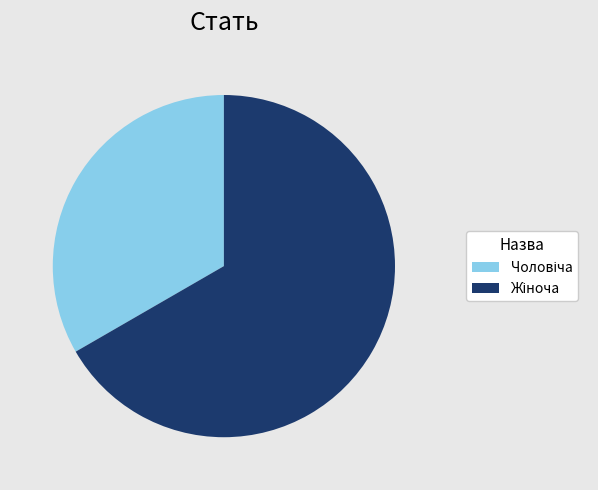

Is there any slice that represents more than half of the pie?

Yes